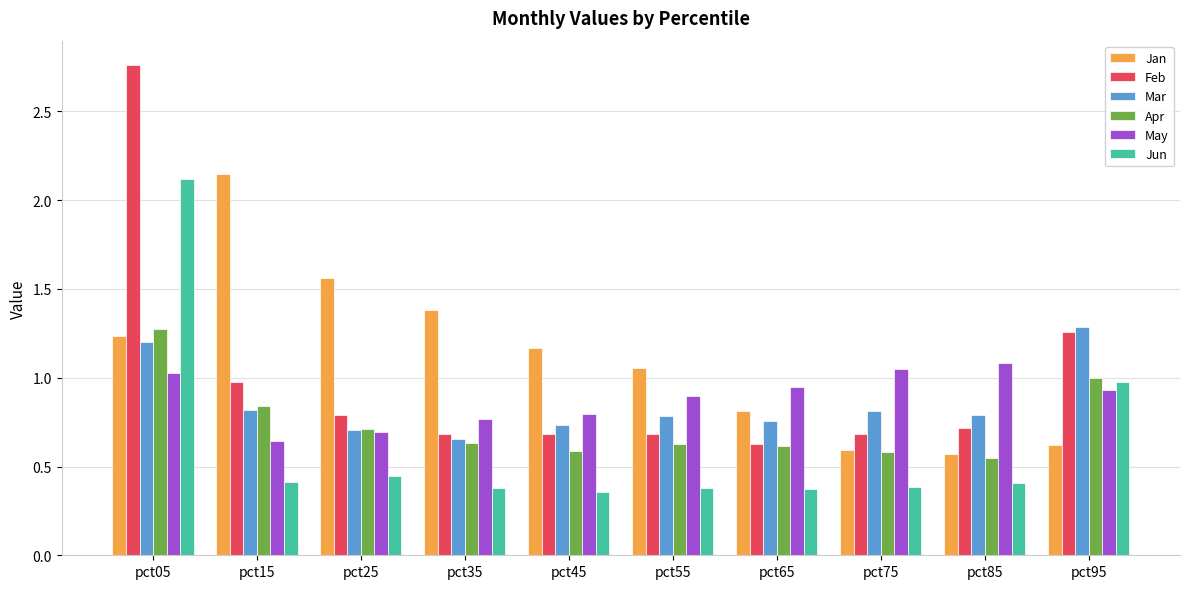

What is the sum of the Jan values at pct35 and pct45?

2.6